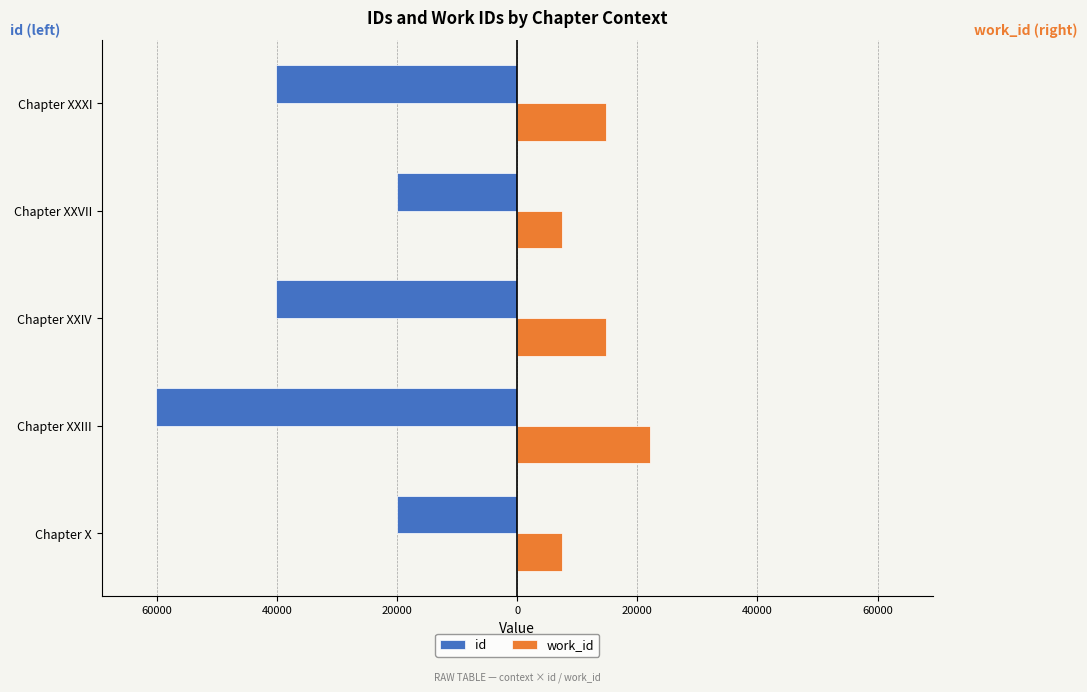

What are all the series names shown in the legend?

id, work_id